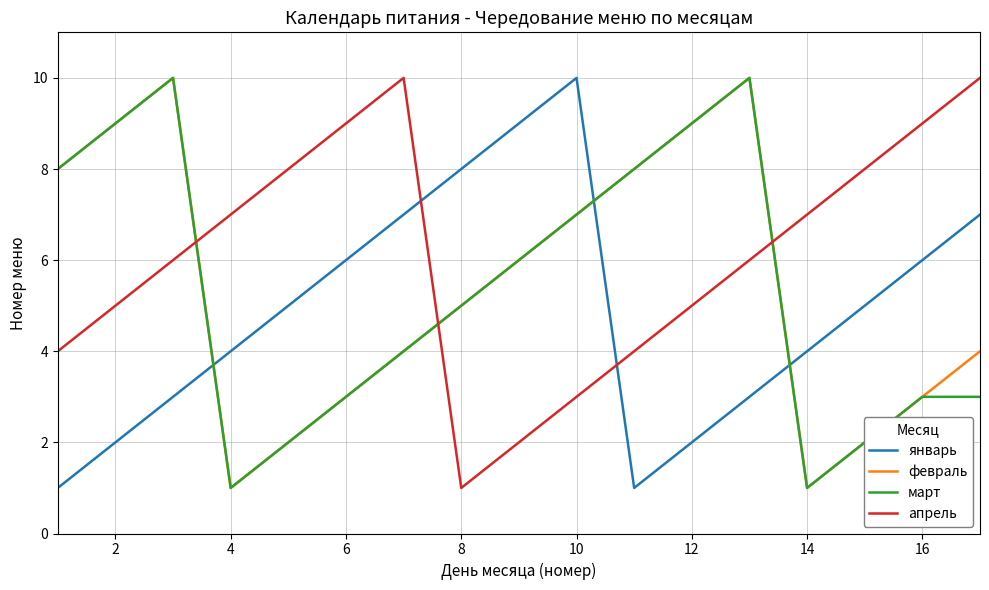

After their last crossing, which series has the higher values: март or январь?

январь